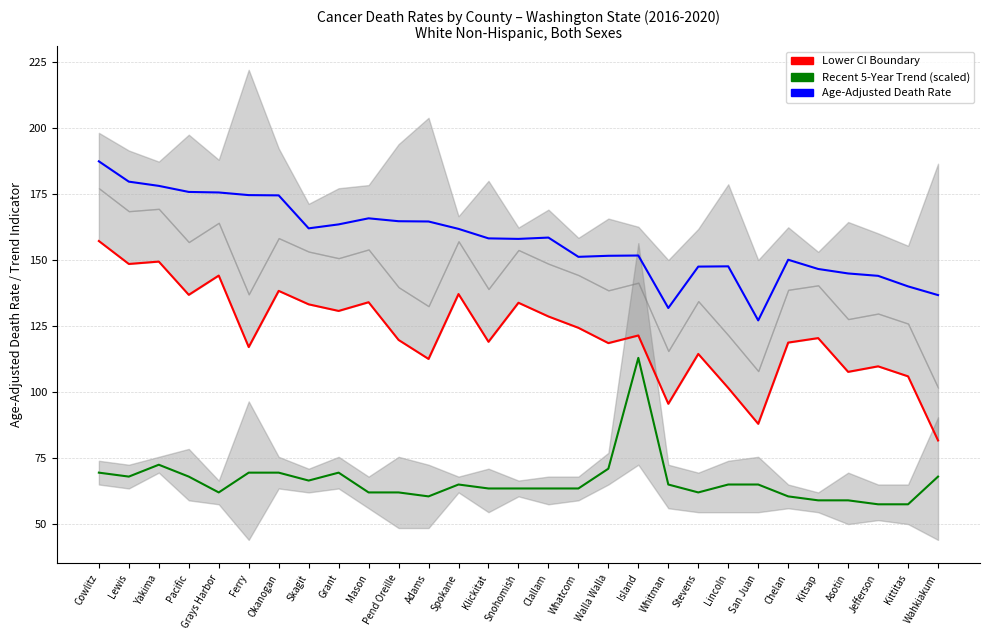

Where is the first local maximum for Recent 5-Year Trend (scaled)?

Yakima